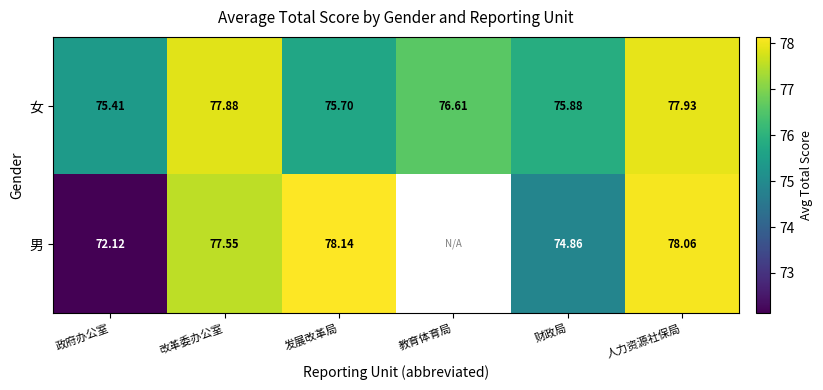

Which series has the largest range (max minus min)?

男